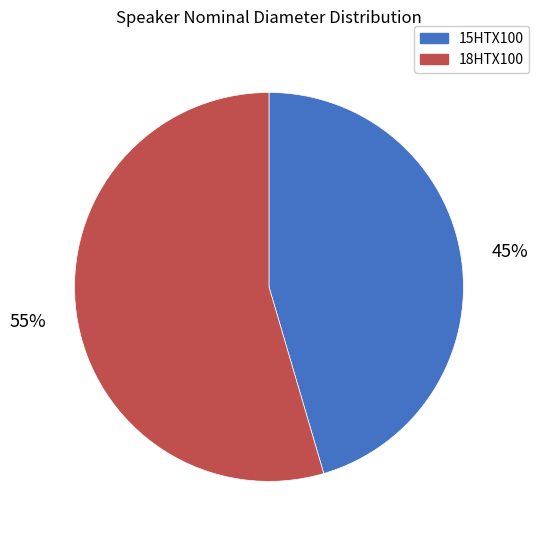

Is 15HTX100 the majority of the pie?

No